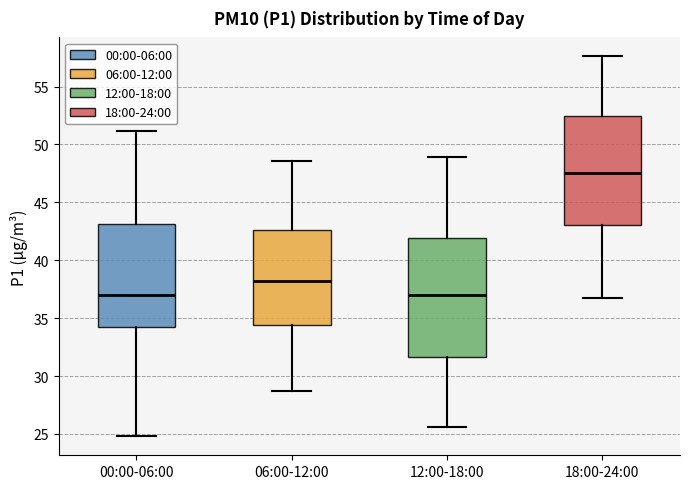

Reading left to right, transcribe this box plot: for each box, give where its median line is, the range the box spans, and where its two whiskers end, as read against the y-axis. The values are not printed on the chart, so give them approximately, as read against the axis.

00:00-06:00: median 37.0, box 34.5 to 43.0, whiskers 25.0 to 51.0
06:00-12:00: median 38.5, box 34.5 to 42.5, whiskers 28.5 to 48.5
12:00-18:00: median 37.0, box 31.5 to 42.0, whiskers 25.5 to 49.0
18:00-24:00: median 47.5, box 43.0 to 52.5, whiskers 36.5 to 57.5